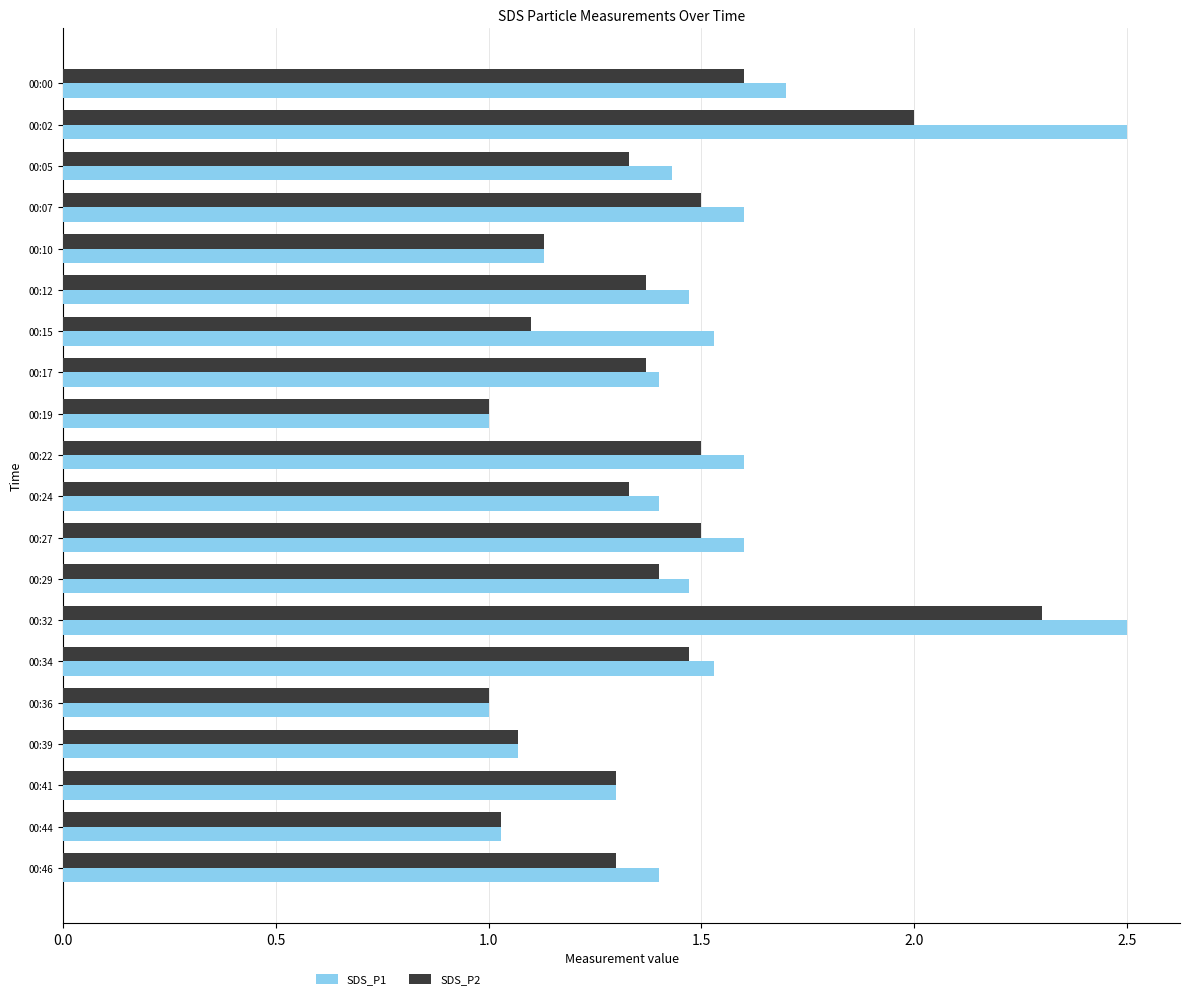

What is the maximum value for SDS_P1?

2.5